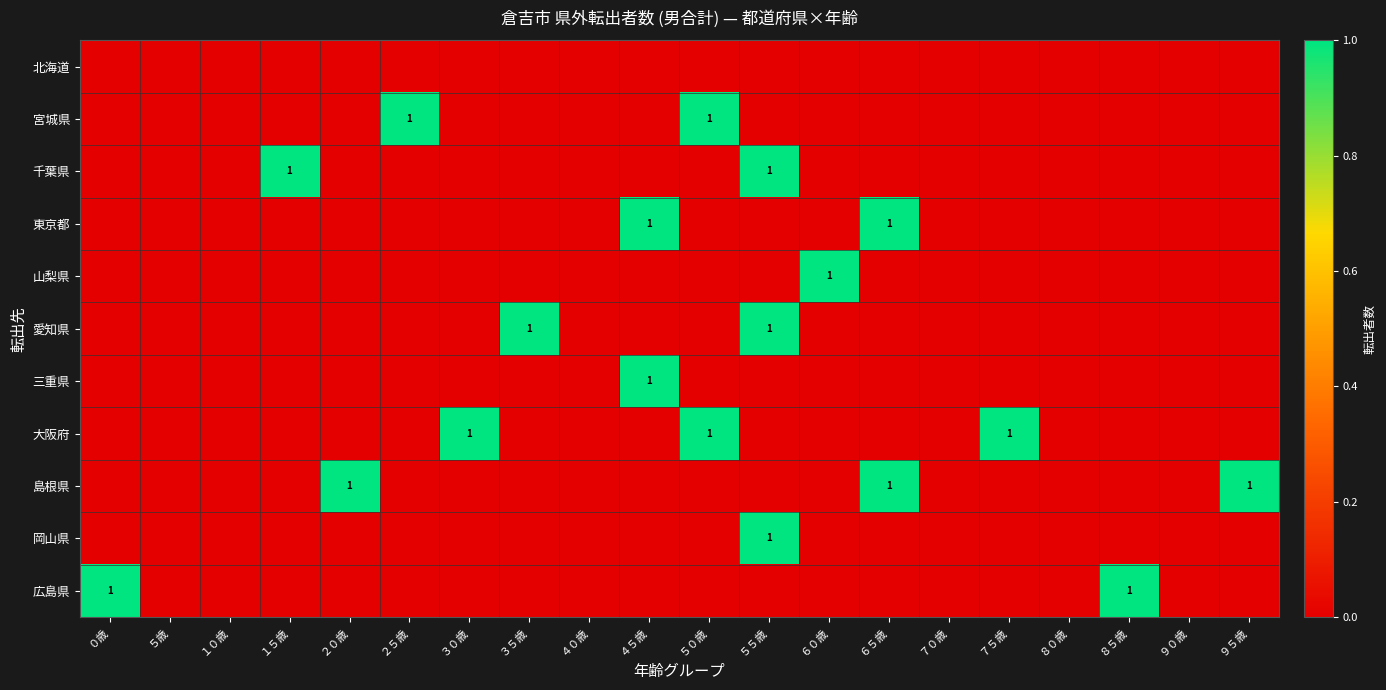

What is the greatest value displayed?

1